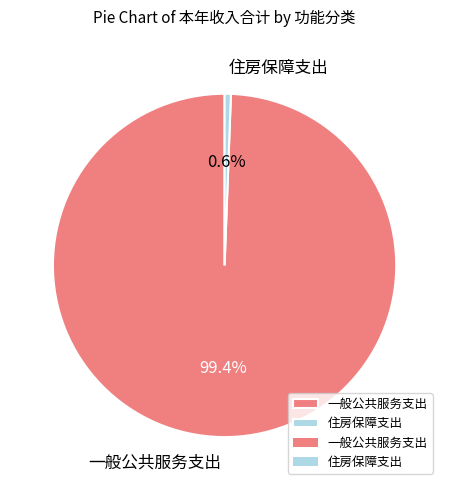

Is 住房保障支出 the majority of the pie?

No